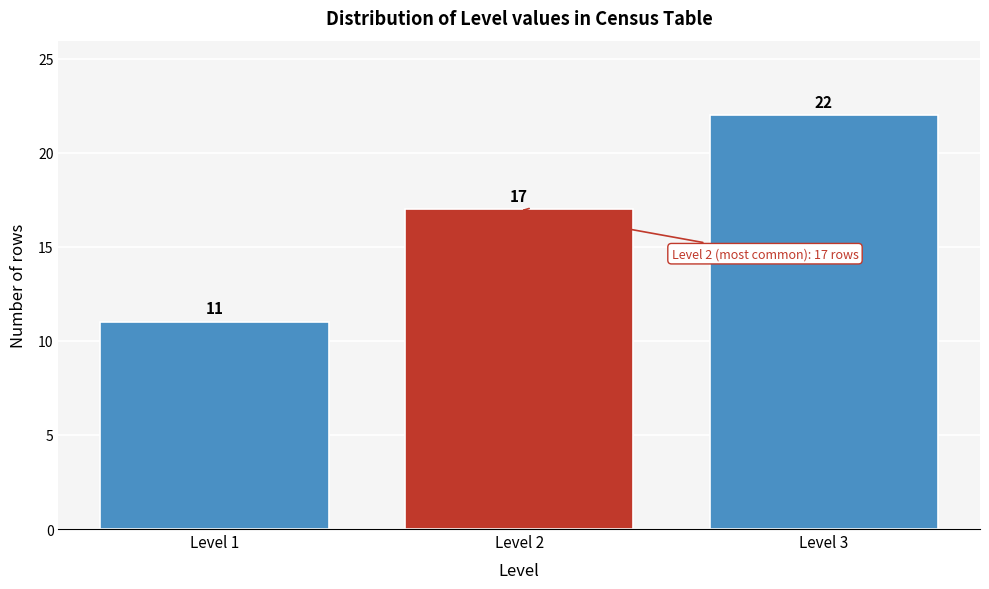

Reading left to right, transcribe this chart: for each bar, give the range it covers on the x-axis and its height.

0.5 to 1.5: 11
1.5 to 2.5: 17
2.5 to 3.5: 22